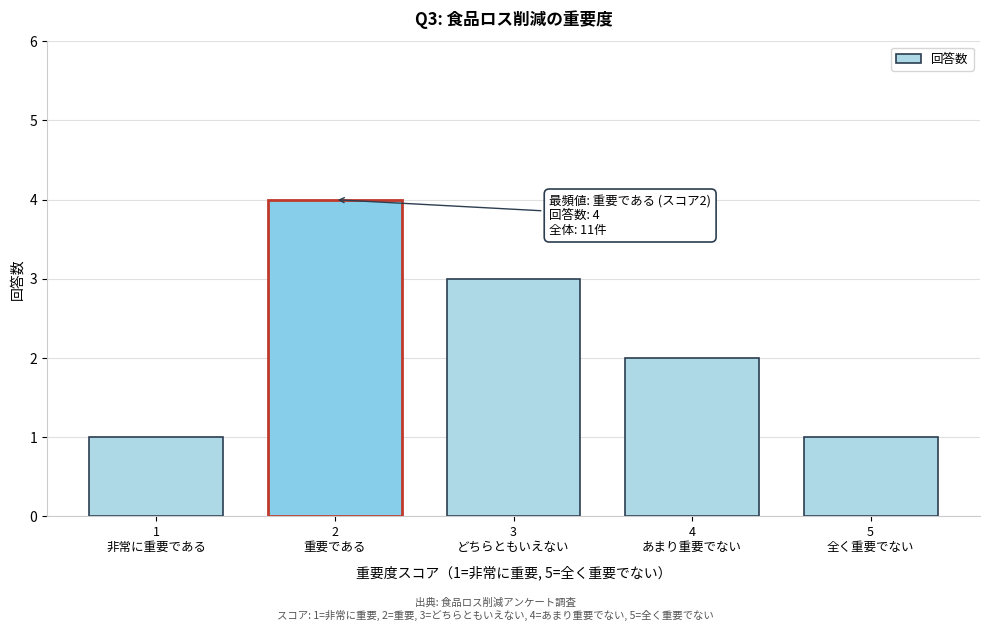

Reading right to left, list all the values displayed in this chart.

1	2	3	4	1